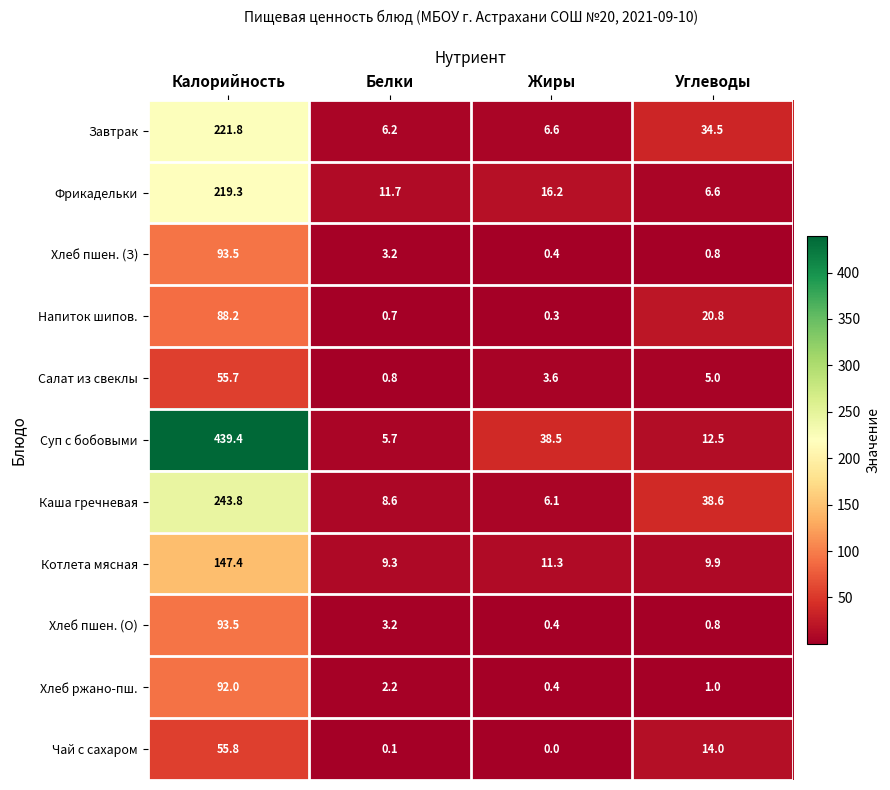

What value does the Суп с бобовыми series have at Углеводы?

12.5